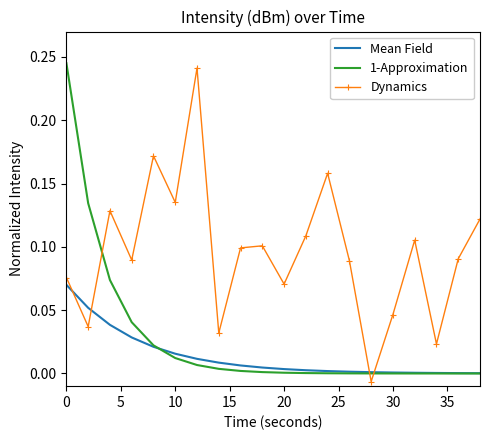

How many categories are shown in the chart?

20